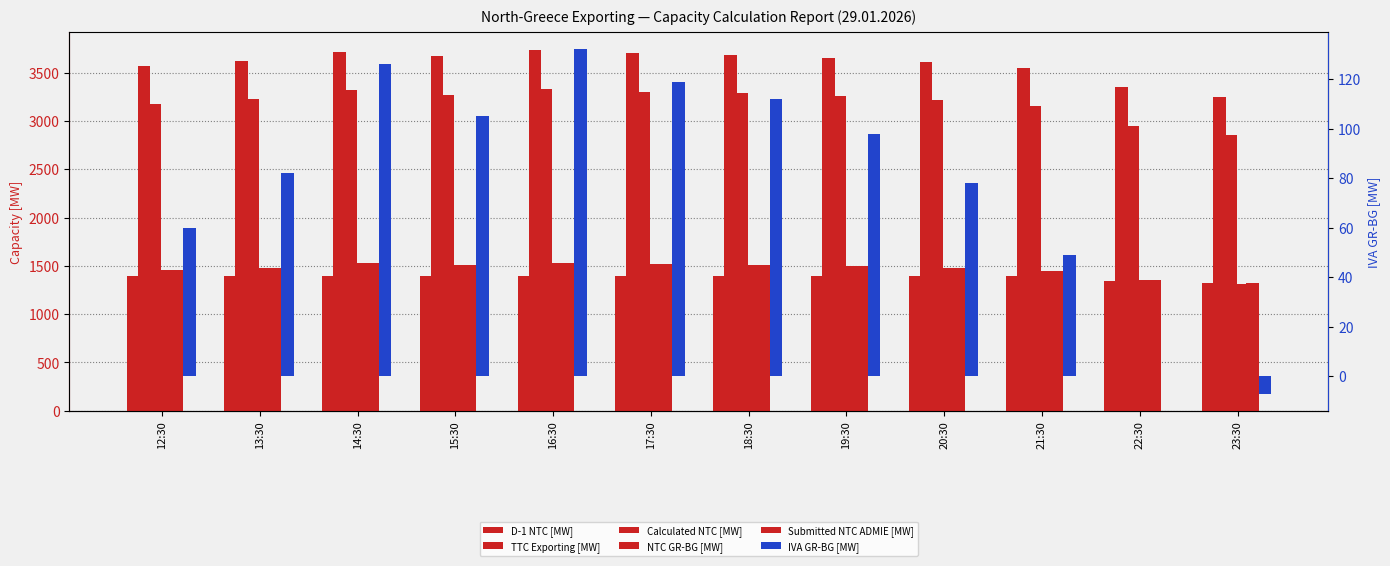

Between 13:30 and 14:30, which series saw the biggest shift?

TTC Exporting [MW]